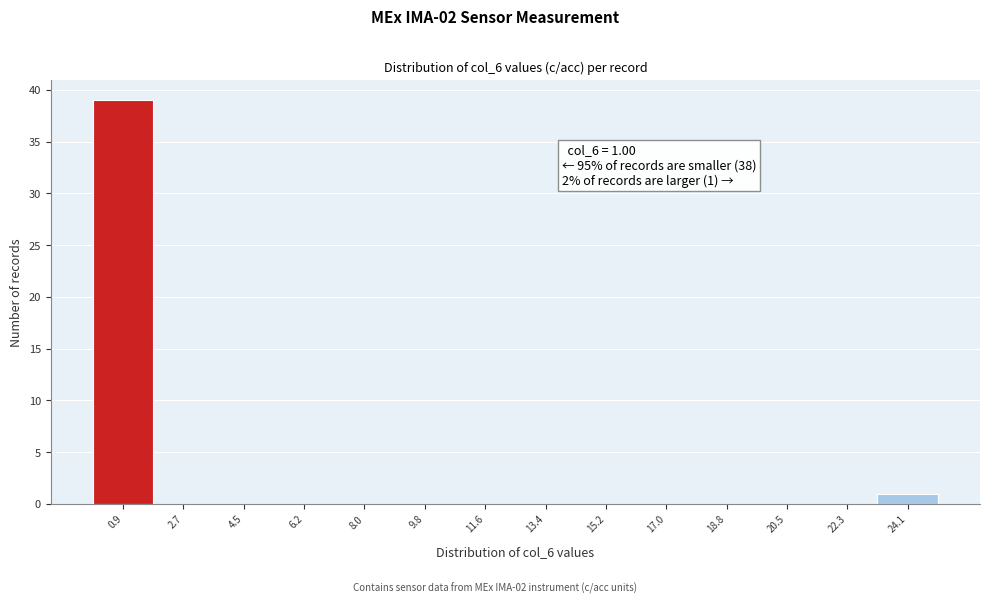

Which range on the x-axis has the tallest bar?

0.0 to 1.8